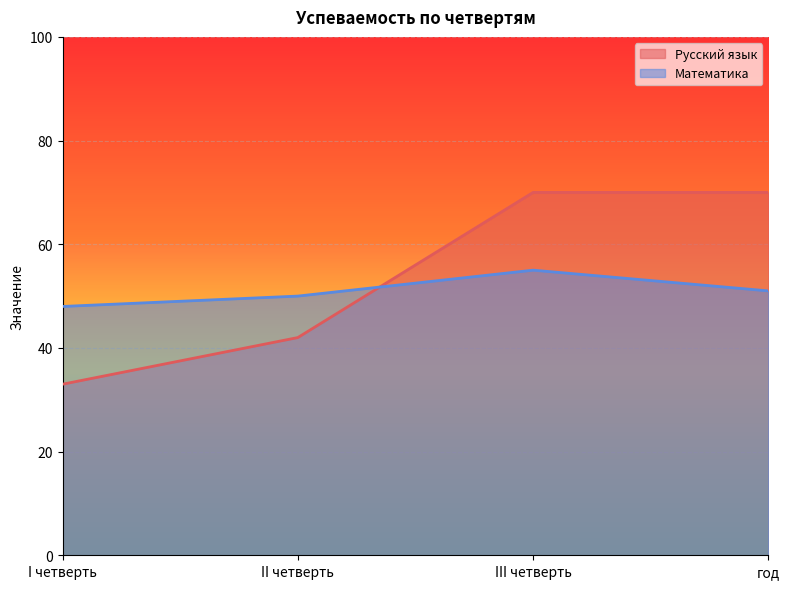

What is the sum of the Математика values at II четверть and I четверть?

98